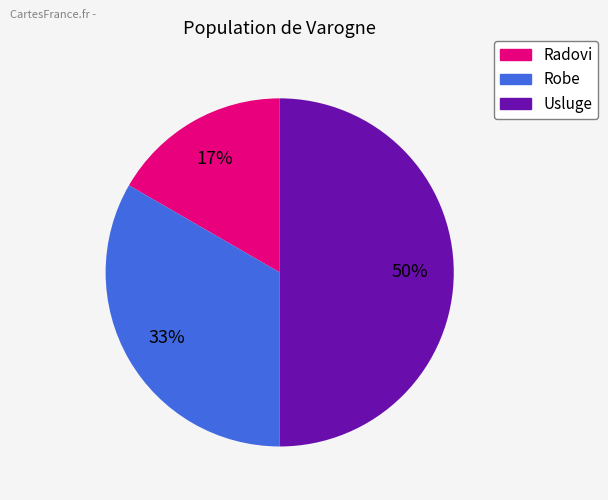

To the nearest percent, what is the combined percentage of Robe and Usluge?

83%